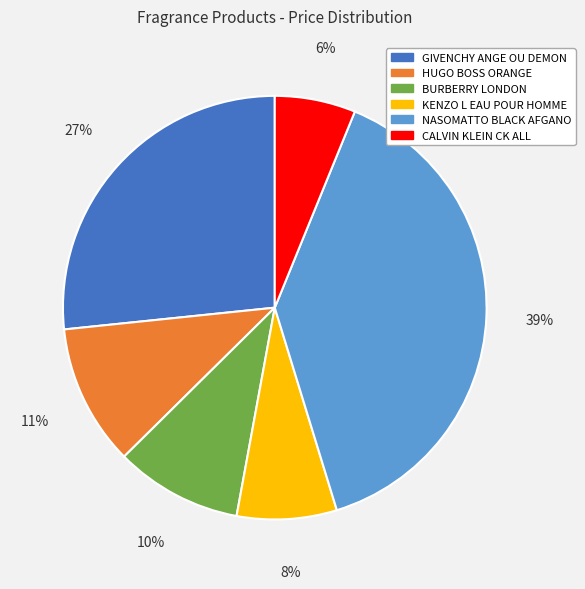

Is there a majority slice in this chart?

No